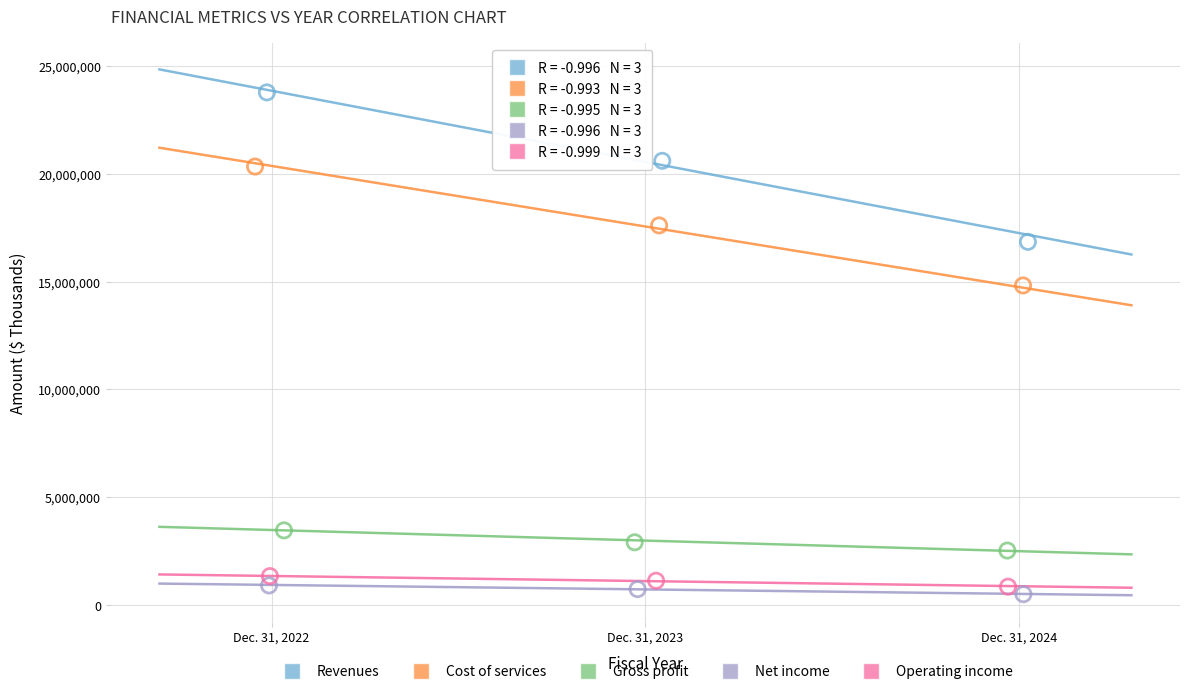

Which series has the largest Y range (max minus min)?

Revenues